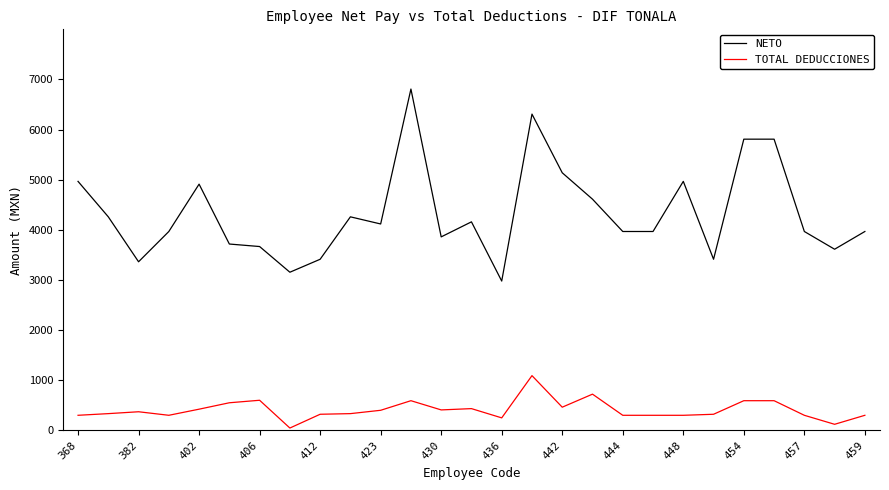

Does the chart have visible grid lines?

No